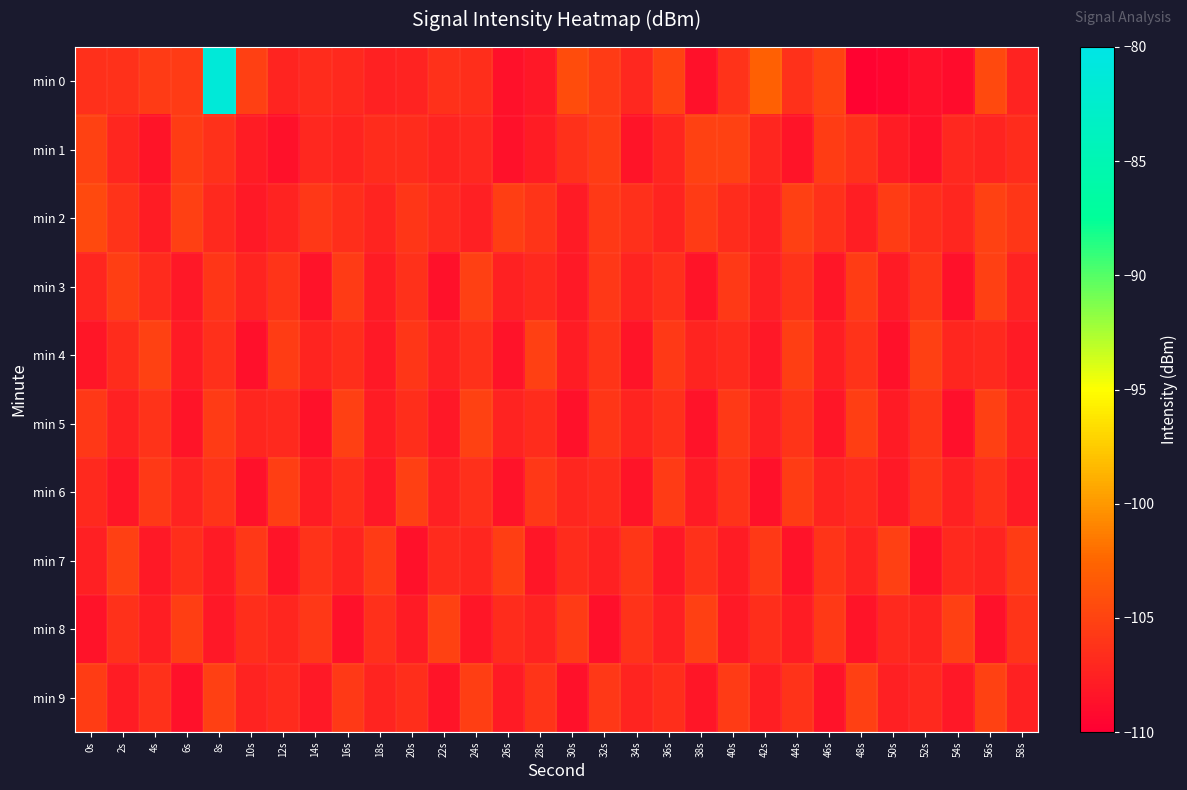

Reading left to right, extract all data points from this chart.

min 0: 0s=-106.4	2s=-106.3	4s=-105.6	6s=-105.6	8s=-81.4	10s=-105.2	12s=-107.2	14s=-106.6	16s=-106.9	18s=-107.5	20s=-107.4	22s=-106.3	24s=-106.6	26s=-108.7	28s=-108.2	30s=-104.3	32s=-105.6	34s=-107.0	36s=-105.0	38s=-108.7	40s=-106.2	42s=-102.9	44s=-106.3	46s=-105.1	48s=-109.7	50s=-109.5	52s=-108.7	54s=-109.0	56s=-104.5	58s=-107.3
min 1: 0s=-105.1	2s=-107.1	4s=-108.4	6s=-105.5	8s=-106.3	10s=-107.8	12s=-108.7	14s=-107.0	16s=-107.2	18s=-106.7	20s=-106.7	22s=-107.2	24s=-107.0	26s=-108.7	28s=-107.8	30s=-106.3	32s=-105.5	34s=-108.4	36s=-107.1	38s=-105.1	40s=-105.1	42s=-107.1	44s=-108.4	46s=-105.5	48s=-106.3	50s=-107.8	52s=-108.7	54s=-107.0	56s=-107.2	58s=-106.7
min 2: 0s=-104.5	2s=-106.2	4s=-107.8	6s=-105.3	8s=-106.9	10s=-108.1	12s=-107.4	14s=-105.8	16s=-106.5	18s=-107.2	20s=-105.9	22s=-106.8	24s=-107.6	26s=-105.4	28s=-106.1	30s=-107.9	32s=-105.7	34s=-106.4	36s=-107.3	38s=-105.6	40s=-106.7	42s=-107.5	44s=-105.2	46s=-106.3	48s=-107.7	50s=-105.5	52s=-106.6	54s=-107.1	56s=-105.1	58s=-106.0
min 3: 0s=-107.1	2s=-105.4	4s=-106.8	6s=-108.2	8s=-105.9	10s=-107.3	12s=-106.1	14s=-108.5	16s=-105.6	18s=-107.8	20s=-106.3	22s=-108.7	24s=-105.2	26s=-107.5	28s=-106.9	30s=-108.1	32s=-105.8	34s=-107.2	36s=-106.4	38s=-108.4	40s=-105.7	42s=-107.6	44s=-106.2	46s=-108.3	48s=-105.5	50s=-107.9	52s=-106.0	54s=-108.6	56s=-105.3	58s=-107.4
min 4: 0s=-108.3	2s=-106.7	4s=-105.1	6s=-107.9	8s=-106.4	10s=-108.8	12s=-105.5	14s=-107.2	16s=-106.6	18s=-108.1	20s=-105.9	22s=-107.6	24s=-106.3	26s=-108.5	28s=-105.2	30s=-107.8	32s=-106.1	34s=-108.4	36s=-105.7	38s=-107.3	40s=-106.8	42s=-108.2	44s=-105.4	46s=-107.7	48s=-106.2	50s=-108.6	52s=-105.3	54s=-107.1	56s=-106.9	58s=-108.0
min 5: 0s=-105.8	2s=-107.5	4s=-106.2	6s=-108.4	8s=-105.6	10s=-107.1	12s=-106.9	14s=-108.7	16s=-105.3	18s=-107.8	20s=-106.5	22s=-108.2	24s=-105.1	26s=-107.4	28s=-106.7	30s=-108.6	32s=-105.9	34s=-107.2	36s=-106.3	38s=-108.5	40s=-105.7	42s=-107.6	44s=-106.1	46s=-108.3	48s=-105.4	50s=-107.9	52s=-106.0	54s=-108.8	56s=-105.2	58s=-107.3
min 6: 0s=-106.9	2s=-108.3	4s=-105.7	6s=-107.4	8s=-106.1	10s=-108.7	12s=-105.4	14s=-107.8	16s=-106.6	18s=-108.2	20s=-105.3	22s=-107.6	24s=-106.4	26s=-108.5	28s=-105.8	30s=-107.1	32s=-106.7	34s=-108.4	36s=-105.6	38s=-107.9	40s=-106.2	42s=-108.6	44s=-105.5	46s=-107.3	48s=-106.8	50s=-108.1	52s=-105.9	54s=-107.5	56s=-106.3	58s=-108.0
min 7: 0s=-107.6	2s=-105.2	4s=-108.1	6s=-106.5	8s=-107.9	10s=-105.8	12s=-108.4	14s=-106.2	16s=-107.3	18s=-105.6	20s=-108.7	22s=-106.8	24s=-107.1	26s=-105.4	28s=-108.3	30s=-106.7	32s=-107.5	34s=-105.9	36s=-108.2	38s=-106.3	40s=-107.8	42s=-105.7	44s=-108.5	46s=-106.1	48s=-107.4	50s=-105.3	52s=-108.6	54s=-106.9	56s=-107.2	58s=-105.5
min 8: 0s=-108.5	2s=-106.3	4s=-107.7	6s=-105.4	8s=-108.2	10s=-106.6	12s=-107.1	14s=-105.8	16s=-108.6	18s=-106.4	20s=-107.9	22s=-105.1	24s=-108.3	26s=-106.7	28s=-107.4	30s=-105.6	32s=-108.8	34s=-106.2	36s=-107.6	38s=-105.3	40s=-108.1	42s=-106.5	44s=-107.8	46s=-105.7	48s=-108.4	50s=-106.9	52s=-107.2	54s=-105.2	56s=-108.7	58s=-106.1
min 9: 0s=-105.5	2s=-107.8	4s=-106.3	6s=-108.6	8s=-105.2	10s=-107.4	12s=-106.8	14s=-108.1	16s=-105.7	18s=-107.3	20s=-106.6	22s=-108.4	24s=-105.4	26s=-107.9	28s=-106.1	30s=-108.7	32s=-105.8	34s=-107.2	36s=-106.5	38s=-108.3	40s=-105.6	42s=-107.7	44s=-106.2	46s=-108.5	48s=-105.3	50s=-107.6	52s=-106.9	54s=-108.2	56s=-105.1	58s=-107.5